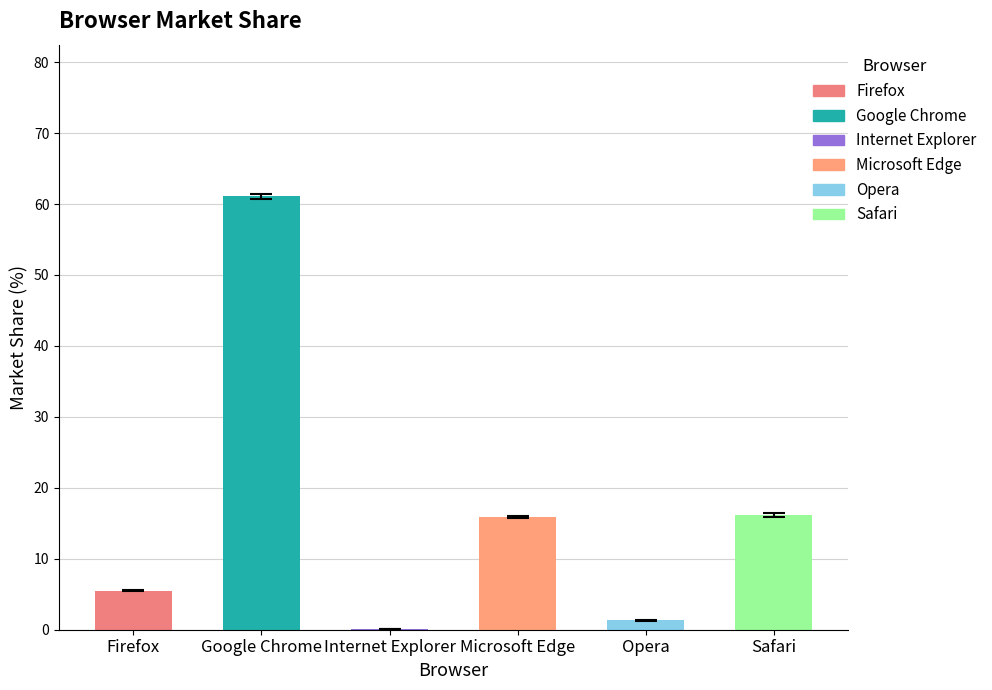

What is the greatest value displayed?

61.1